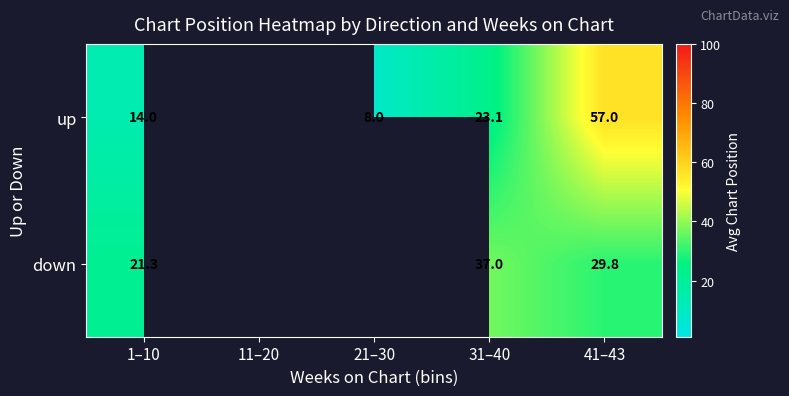

Between 11–20 and 41–43, which is larger?

41–43